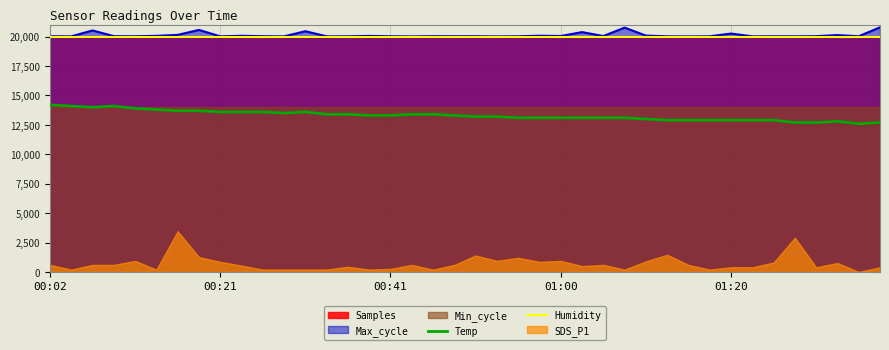

Is it true that Humidity equals 4917 at 00:41?

False